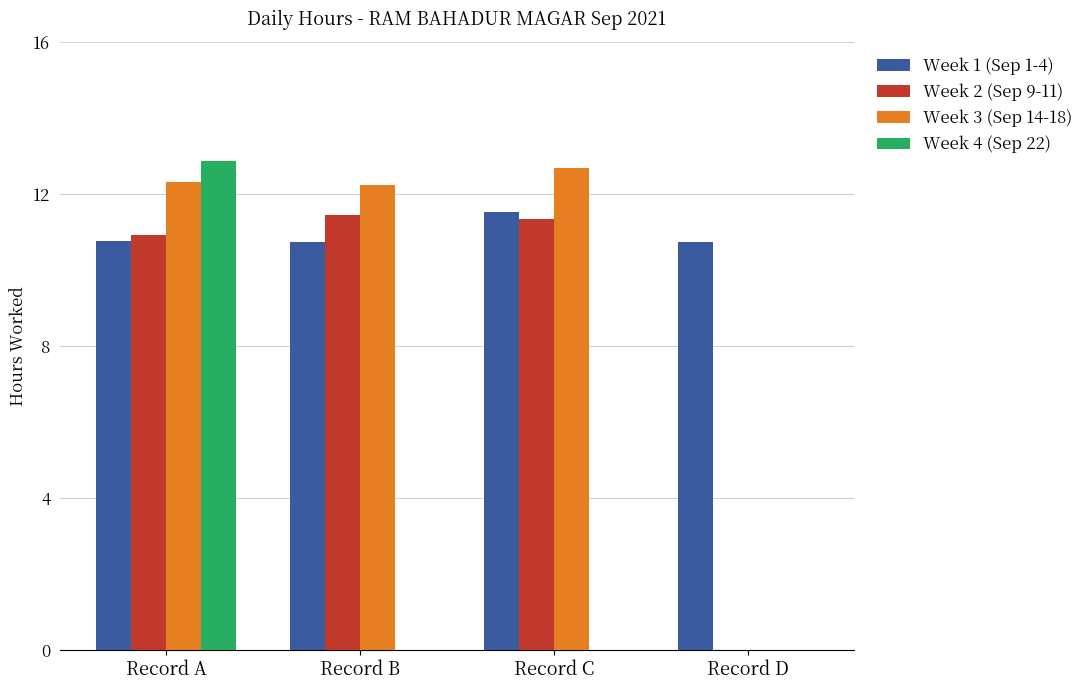

Which series changed the most between Record B and Record D?

Week 3 (Sep 14-18)